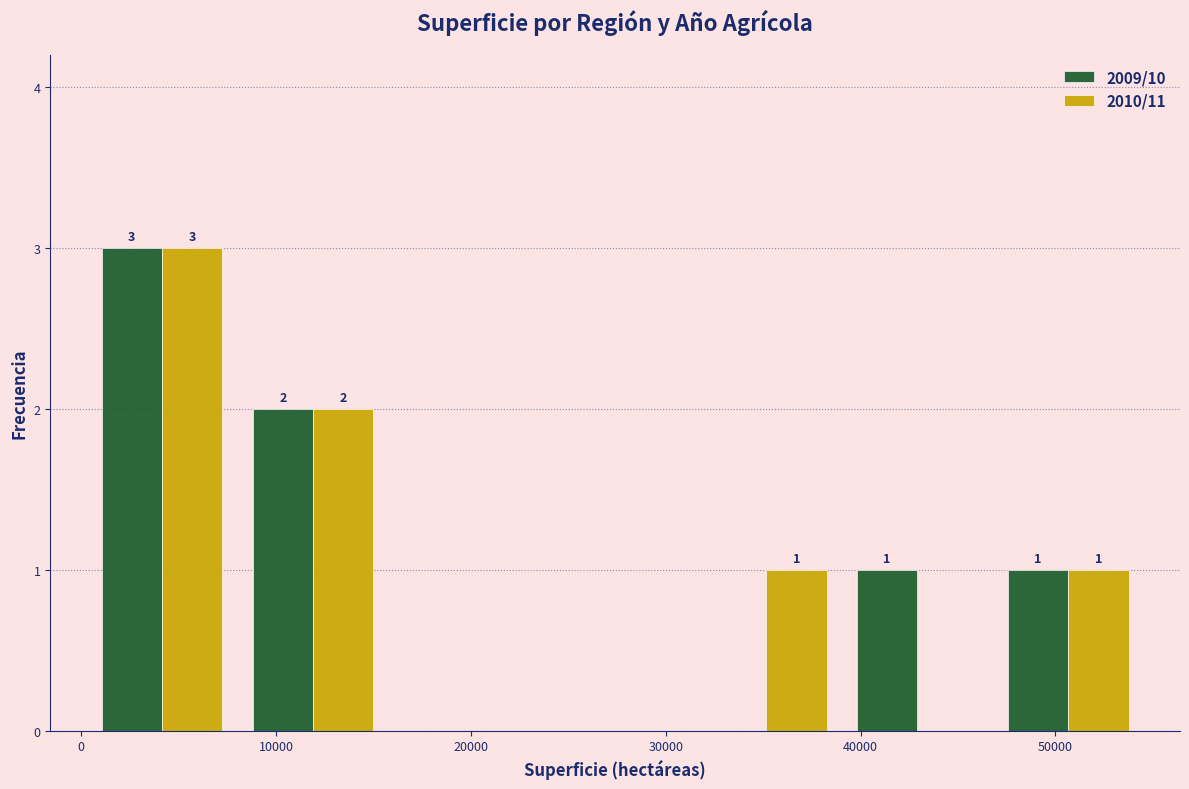

In the 2010/11 series, which range on the x-axis has the tallest bar?

0 to 8000